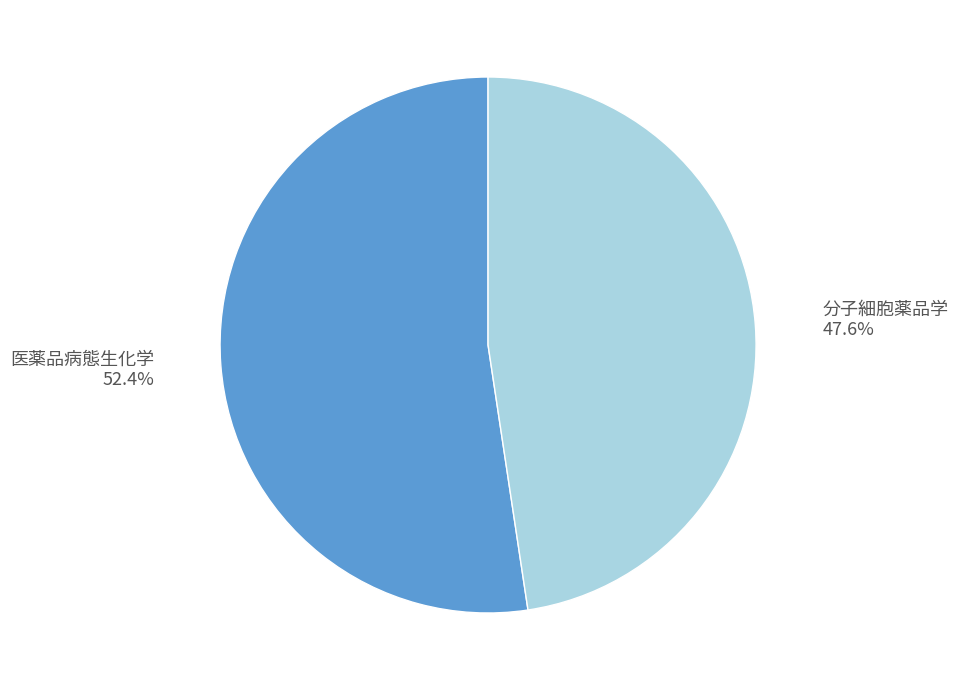

Between 分子細胞薬品学 and 医薬品病態生化学, which is larger?

医薬品病態生化学